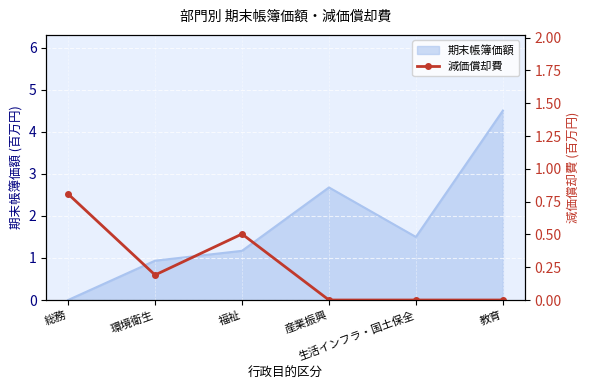

The chart shows a value of 0.8 at 総務. True or false?

True